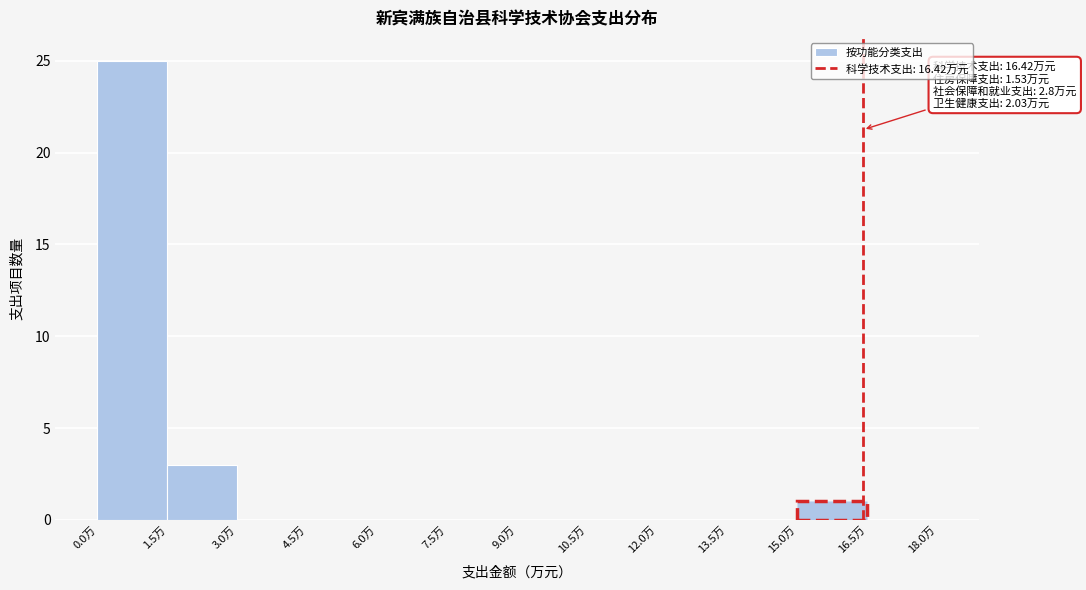

Which range on the x-axis has the tallest bar?

0.0 to 1.5